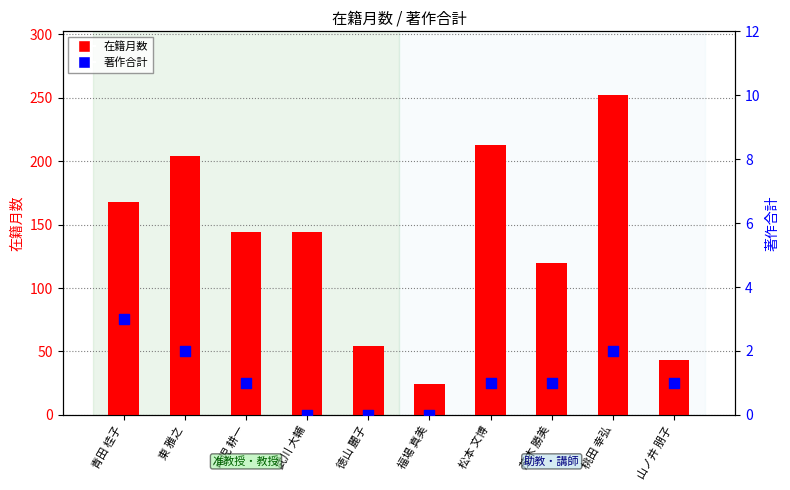

What is the total value across all series at 青田 桂子?

171